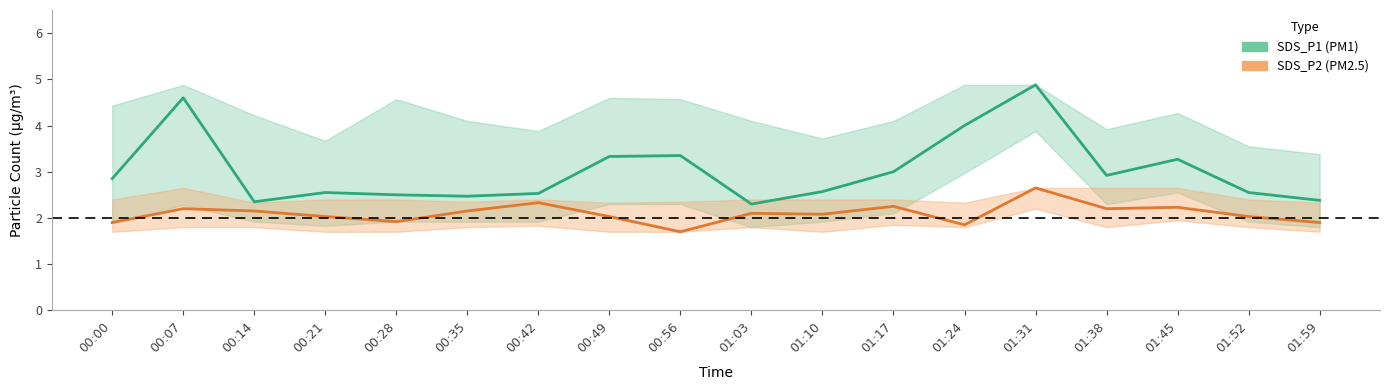

Read the SDS_P2_lower value at 00:49.

1.7